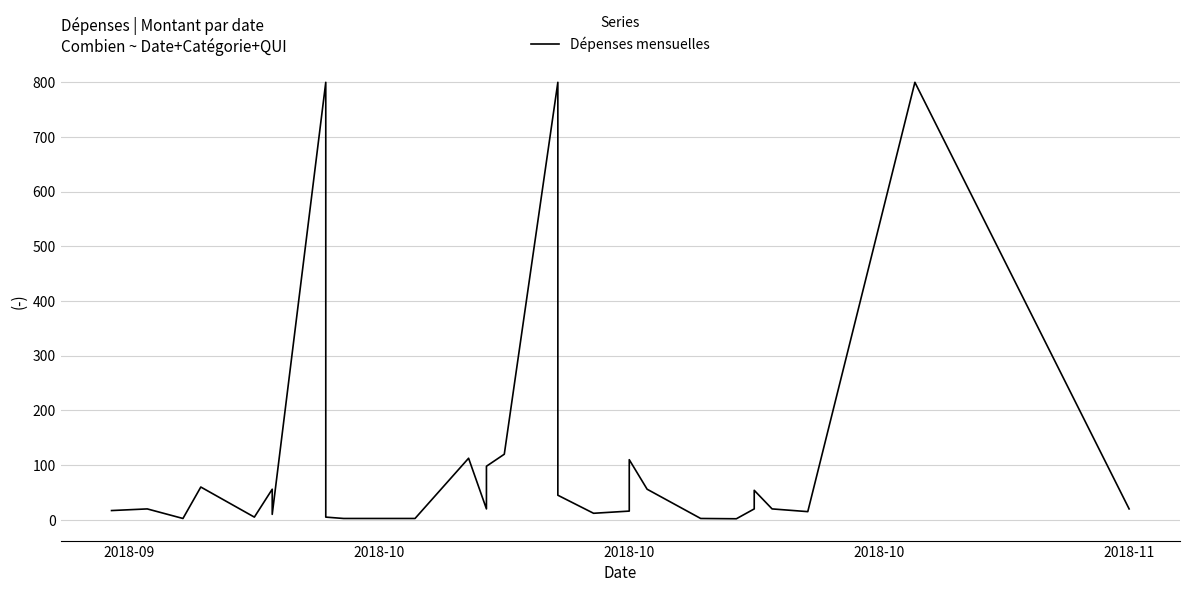

Reading left to right, list all the values displayed in this chart.

17.0	20.0	2.5	60.0	5.0	56.0	10.0	800.0	95.0	5.0	2.5	2.5	112.7	20.0	98.0	120.0	800.0	45.0	12.0	16.0	110.0	56.0	2.5	2.5	2.5	2.0	20.0	54.0	20.0	15.0	800.0	20.0